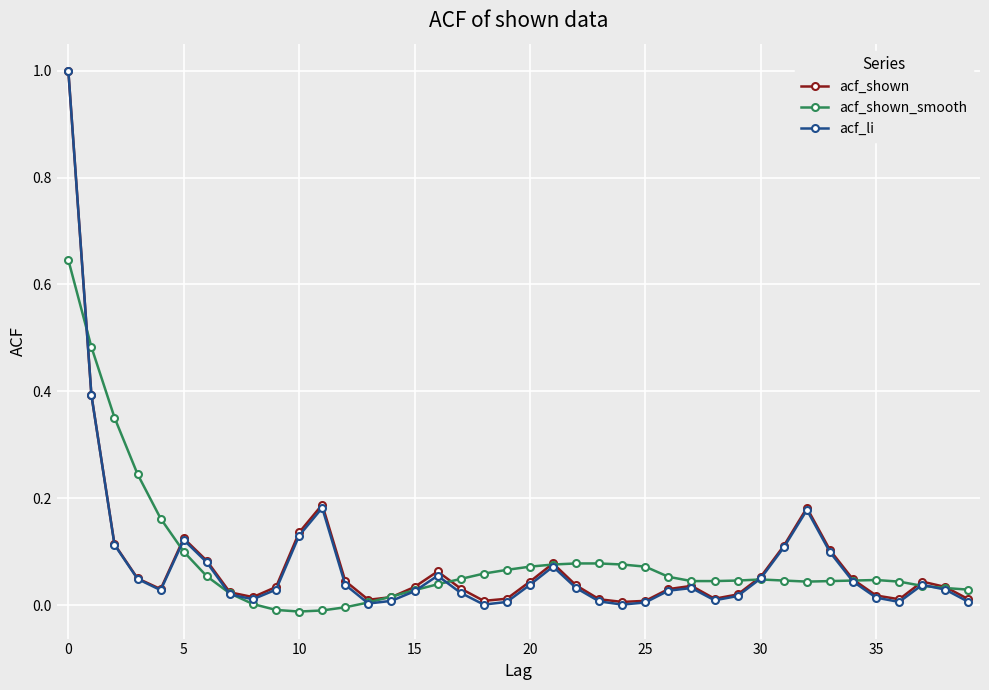

Which series has the largest range (max minus min)?

acf_li